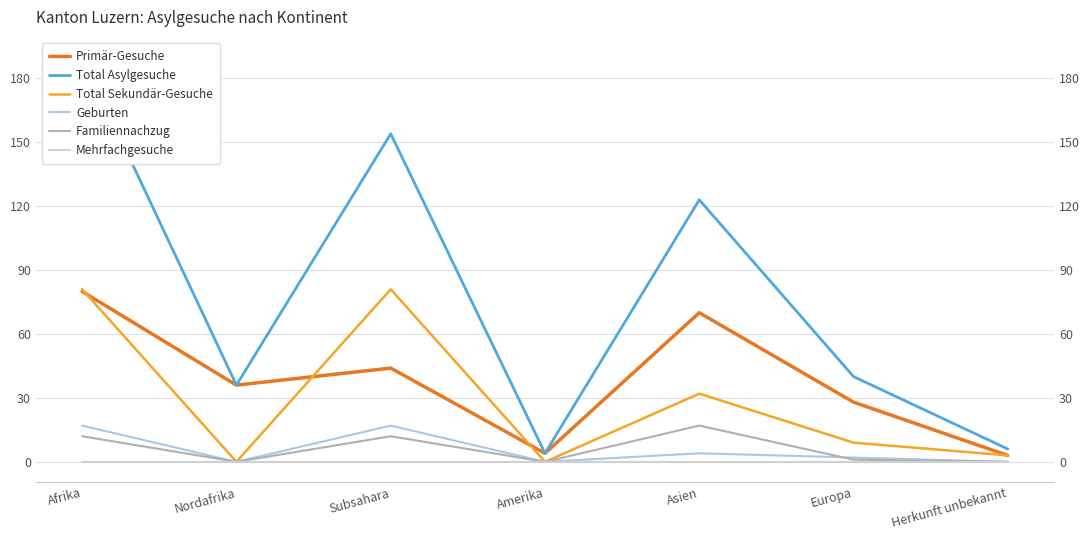

Reading right to left, list all the values displayed in this chart.

Primär-Gesuche: 3	28	70	4	44	36	80
Total Asylgesuche: 6	40	123	4	154	36	190
Total Sekundär-Gesuche: 3	9	32	0	81	0	81
Geburten: 0	2	4	0	17	0	17
Familiennachzug: 0	1	17	0	12	0	12
Mehrfachgesuche: 0	0	0	0	0	0	0